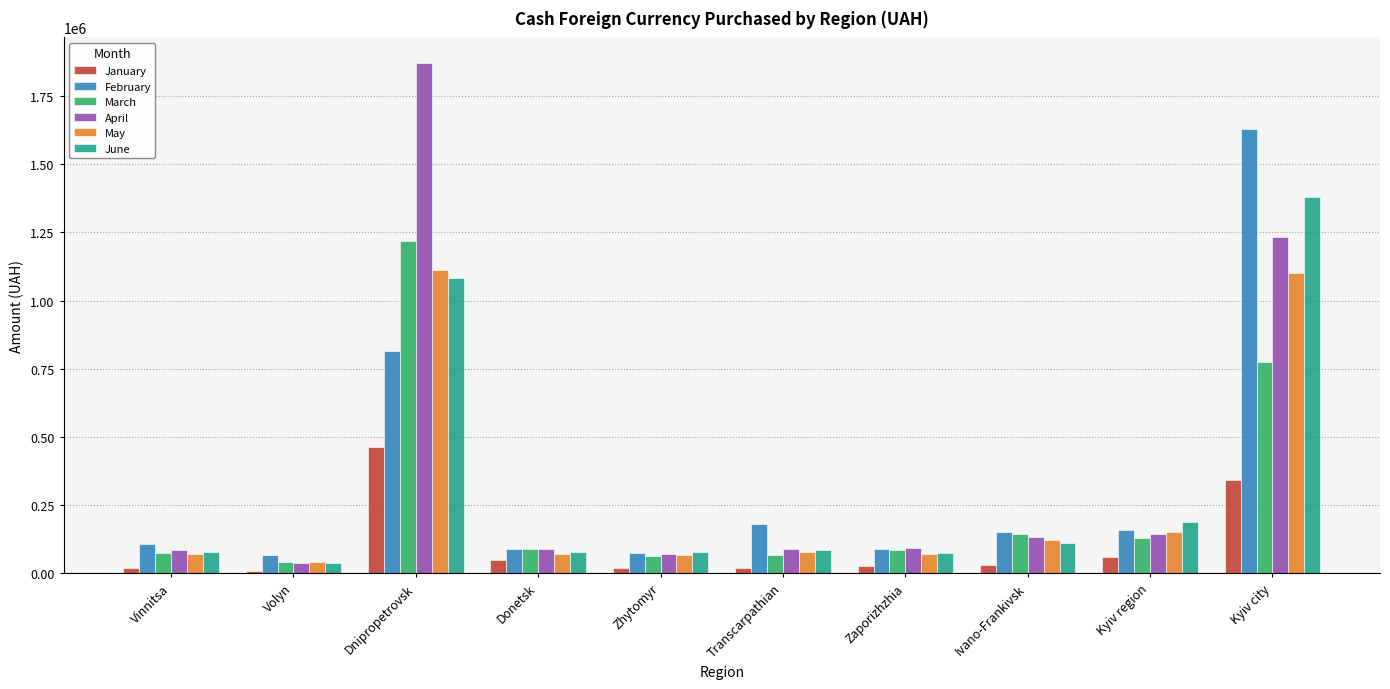

What is the approximate value of January at Donetsk?

48133.7